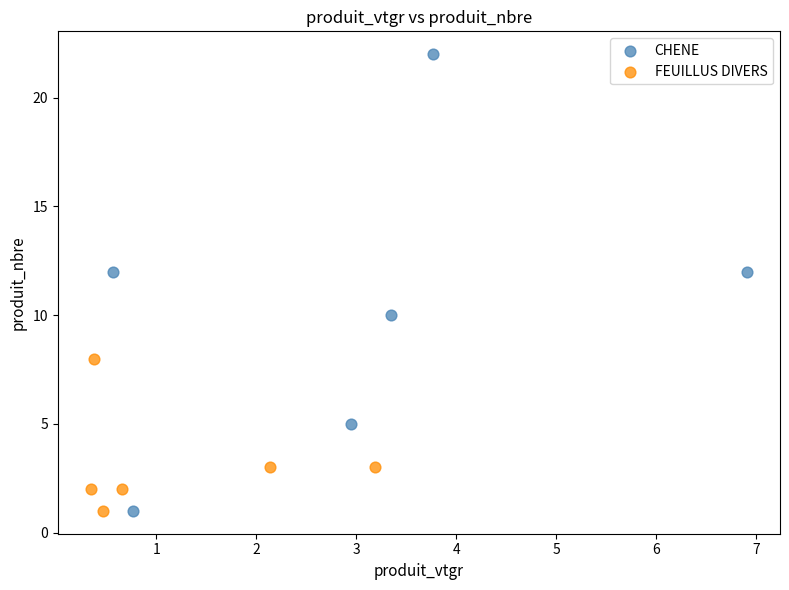

Which series contains the highest Y value?

CHENE